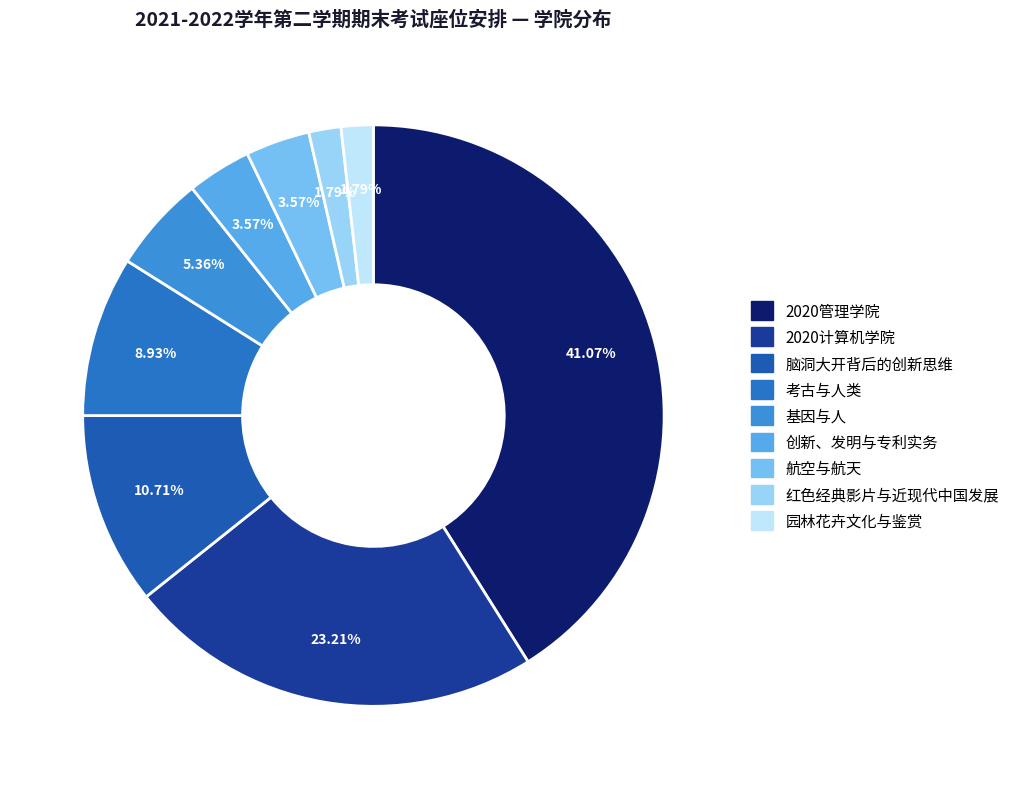

To the nearest percent, what is the combined percentage of 2020管理学院 and 脑洞大开背后的创新思维?

52%